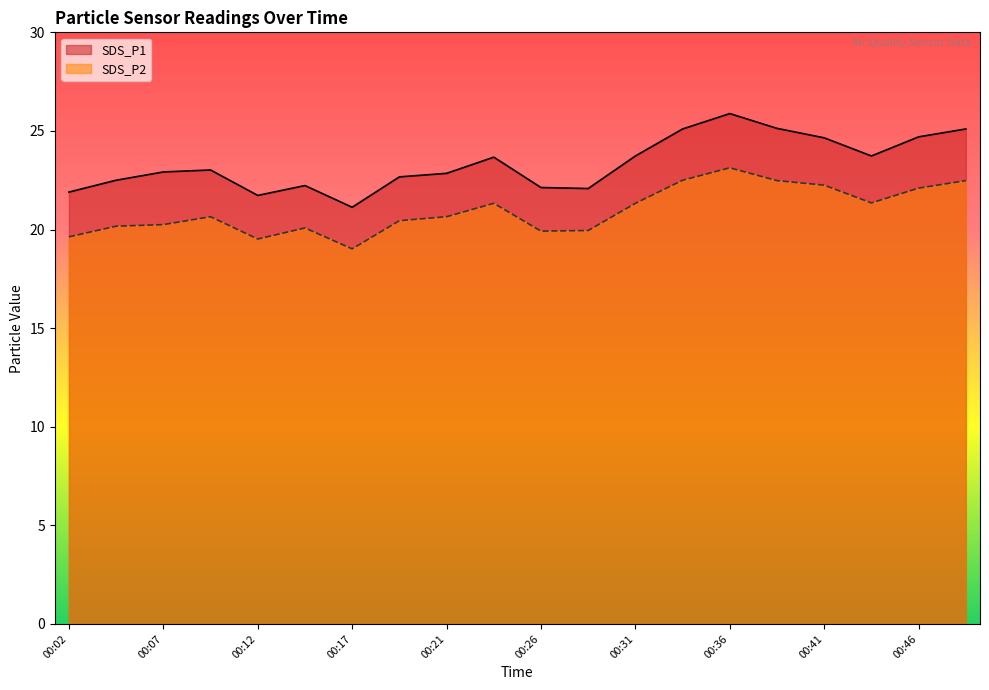

Does the chart have visible grid lines?

No